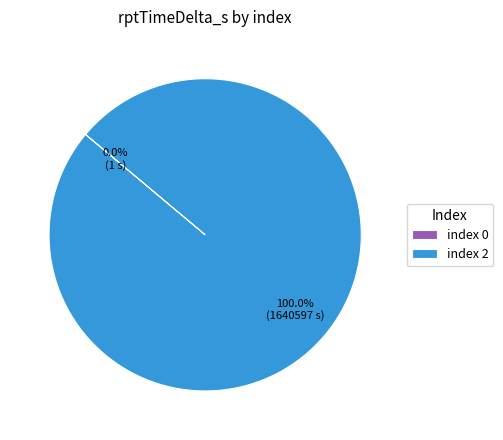

To the nearest percent, what is the difference between the largest and smallest slice percentages?

100%